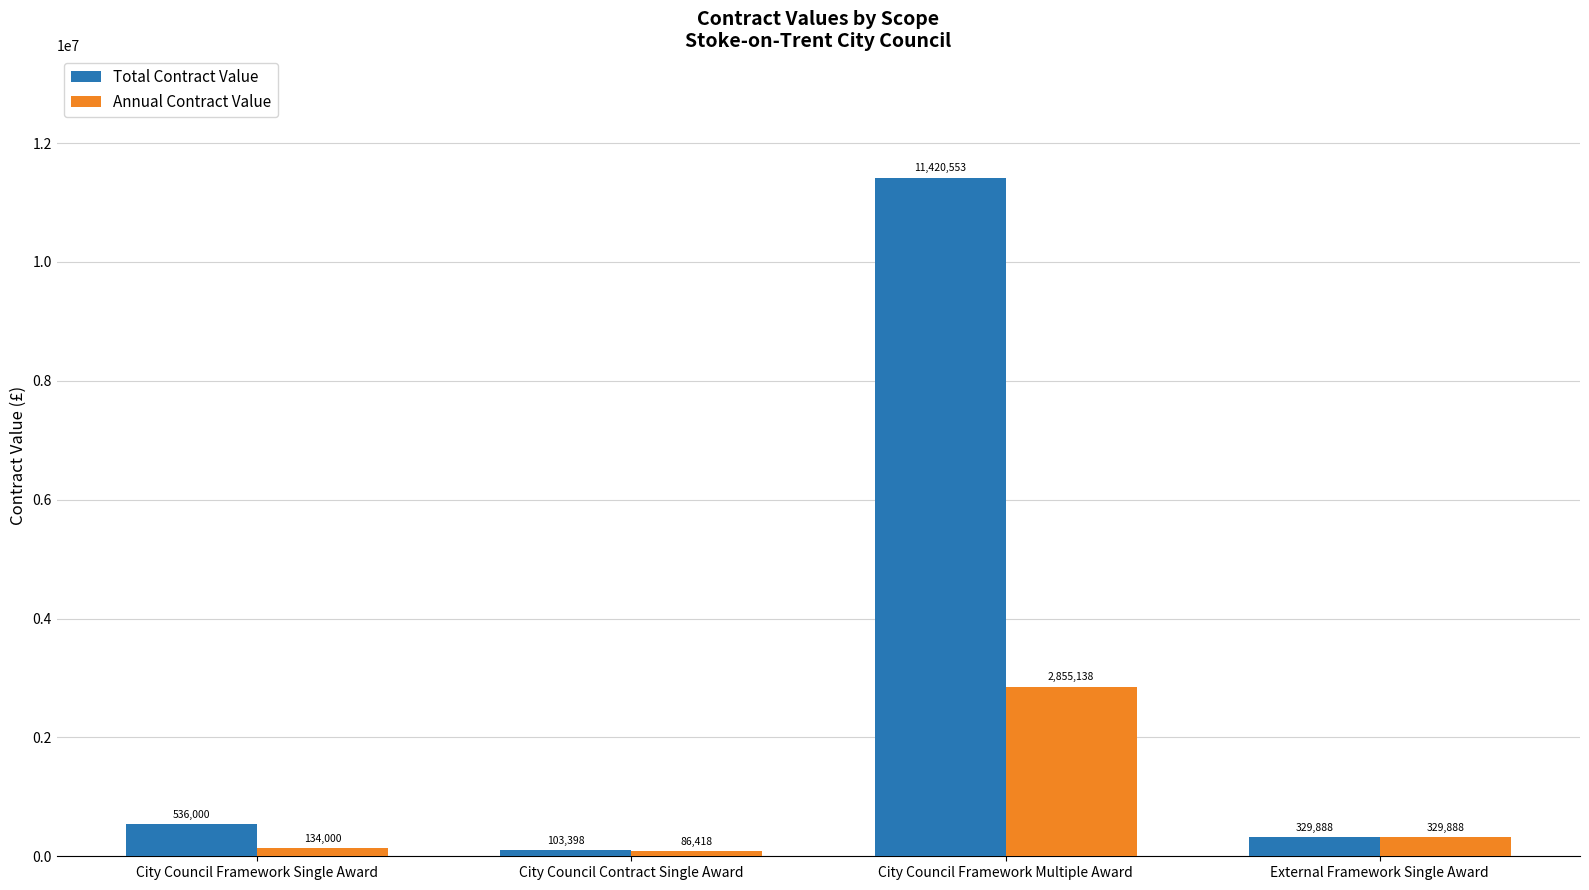

At which label is Total Contract Value closest to 5761975?

City Council Framework Single Award